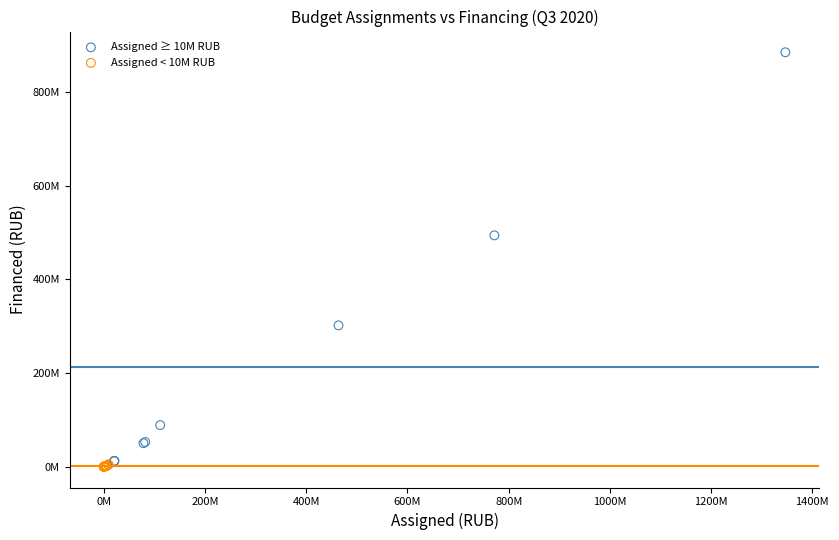

What are all the series names shown in the legend?

Assigned ≥ 10M RUB, Assigned < 10M RUB